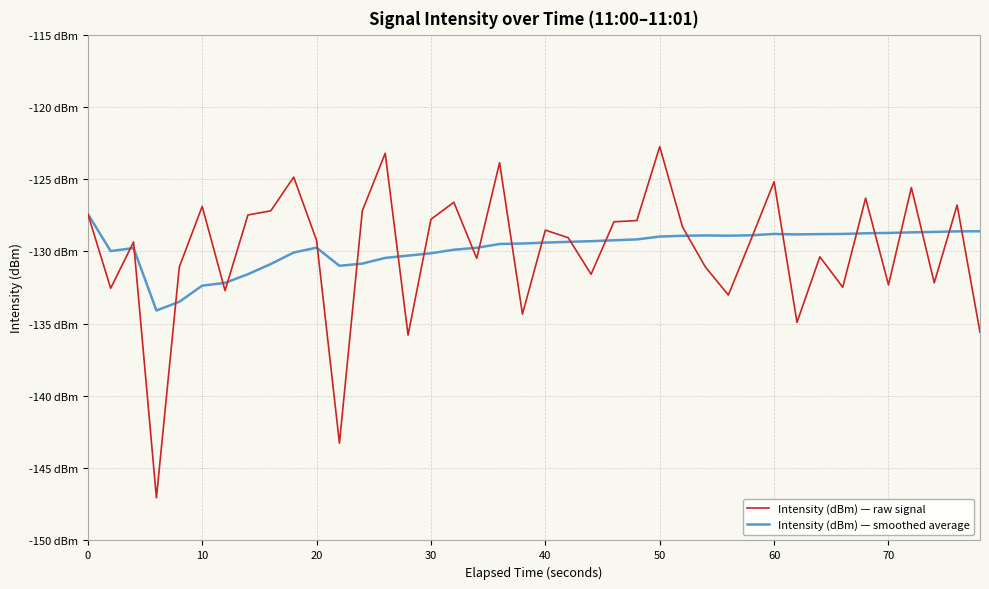

List the series in order of their overall mean, lowest first.

Intensity (dBm) — raw signal, Intensity (dBm) — smoothed average